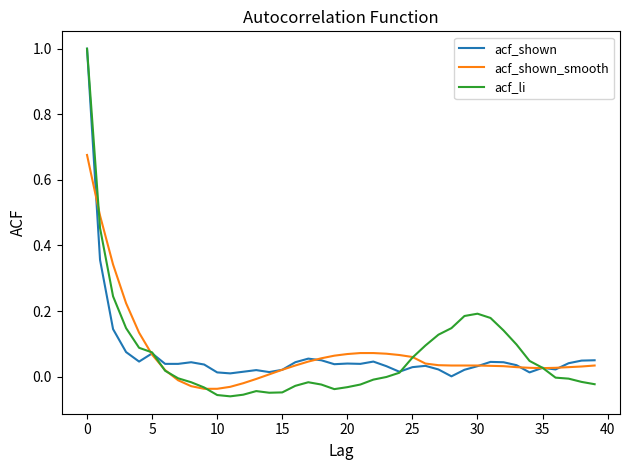

What are all the series names shown in the legend?

acf_shown, acf_shown_smooth, acf_li